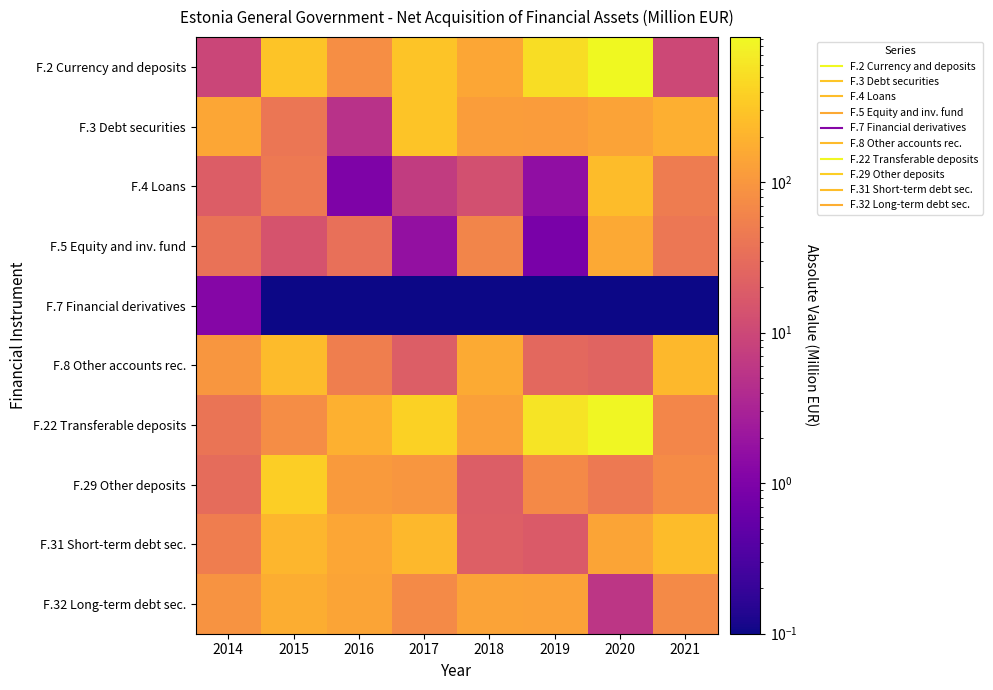

How many categories are shown in the chart?

8